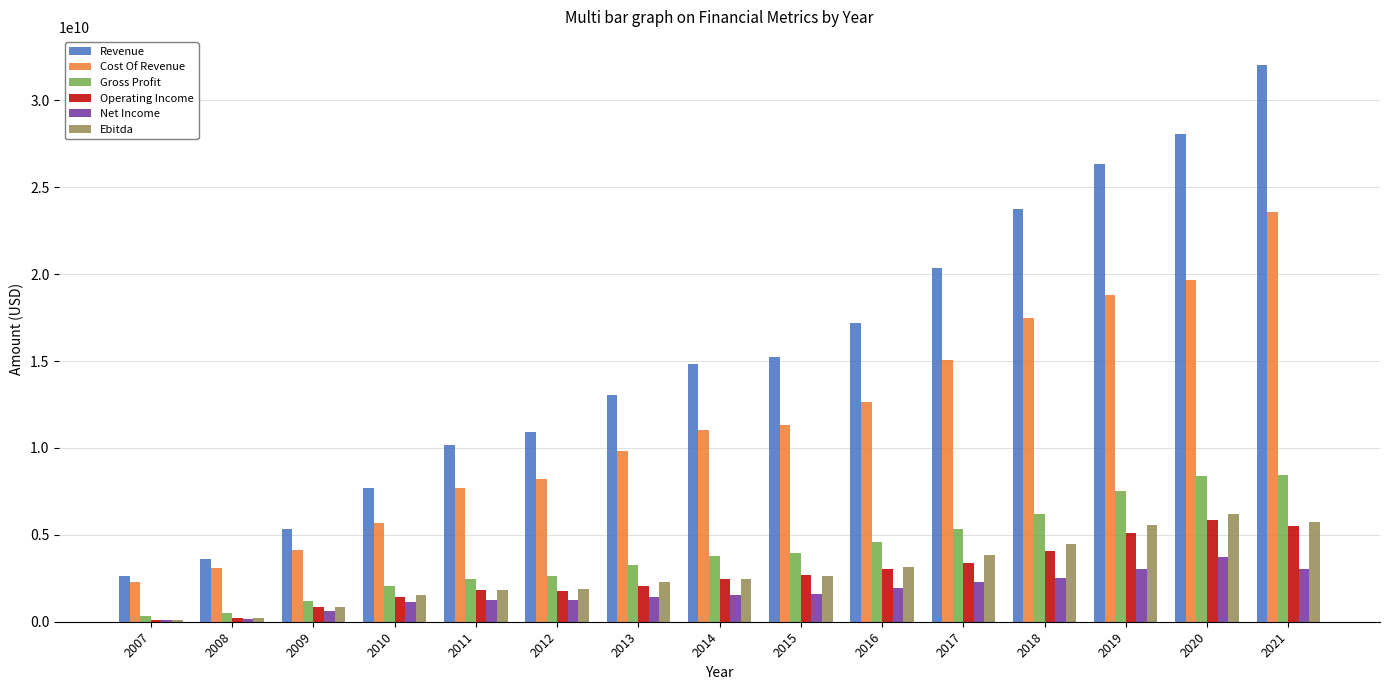

Which series has the largest total across all categories?

Revenue